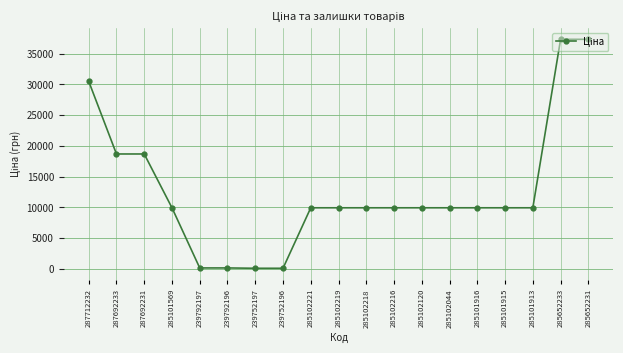

Is it true that the value at 285102216 is 2387.9?

False